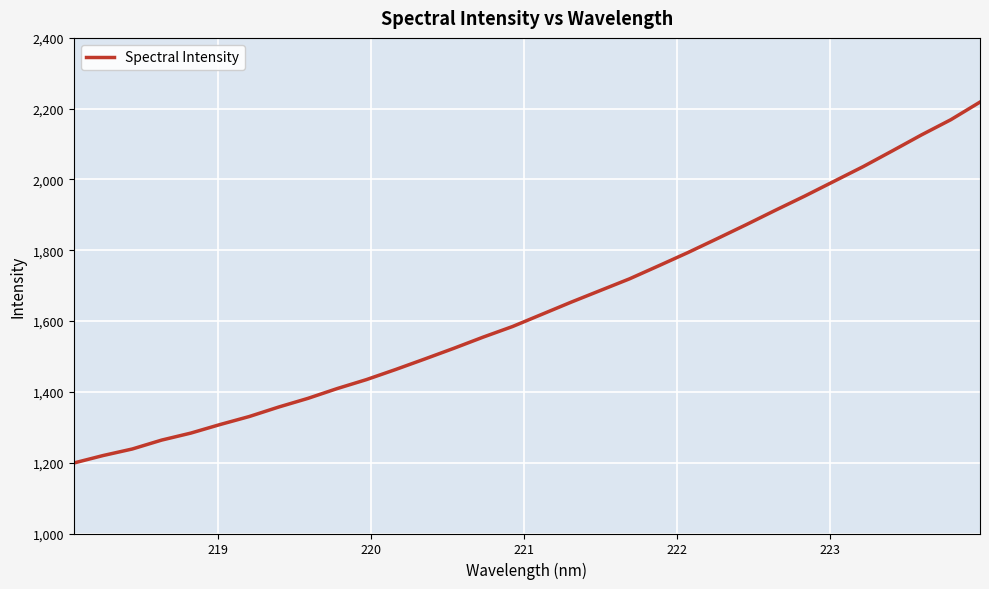

What is the sum of all values?

52472.0